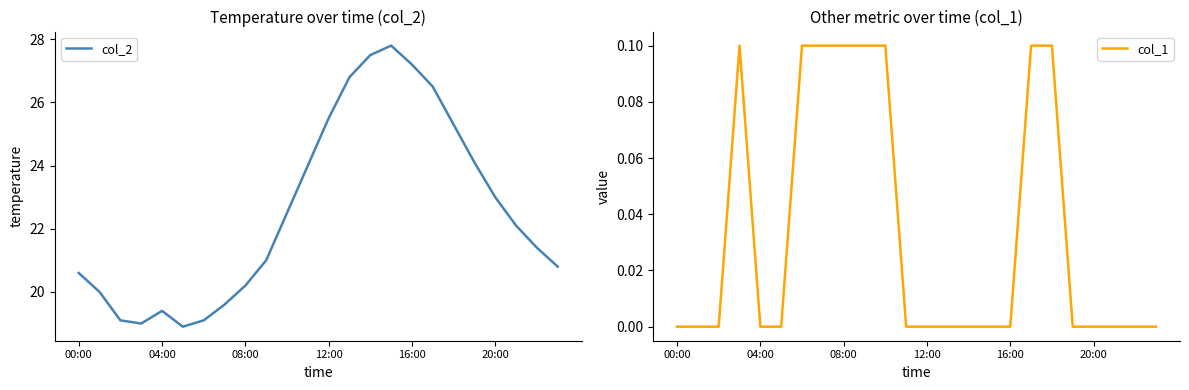

Reading left to right, transcribe all the data shown in this chart.

col_2: 20.6	20.0	19.1	19.0	19.4	18.9	19.1	19.6	20.2	21.0	22.5	24.0	25.5	26.8	27.5	27.8	27.2	26.5	25.3	24.1	23.0	22.1	21.4	20.8
col_1: 0.0	0.0	0.0	0.1	0.0	0.0	0.1	0.1	0.1	0.1	0.1	0.0	0.0	0.0	0.0	0.0	0.0	0.1	0.1	0.0	0.0	0.0	0.0	0.0